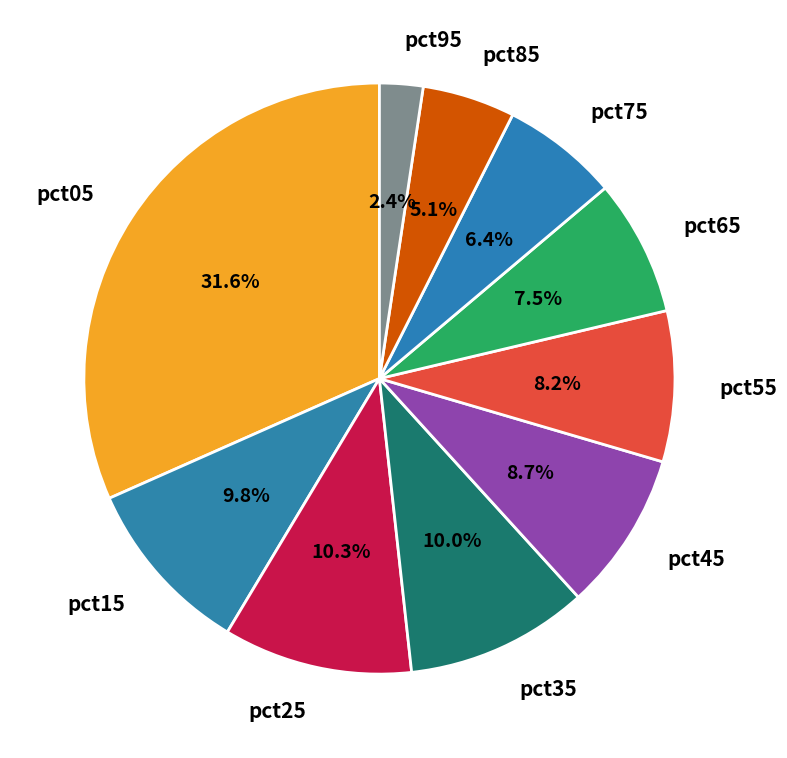

Is the sum of pct75 and pct05 greater than half?

No